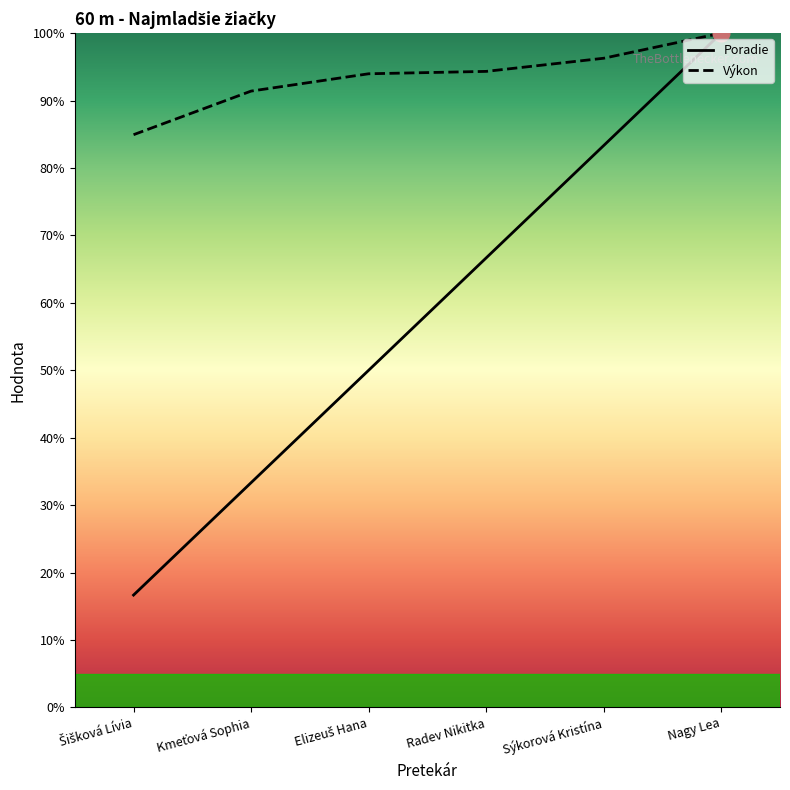

What is the difference between the Poradie values at Nagy Lea and Radev Nikitka?

33.3